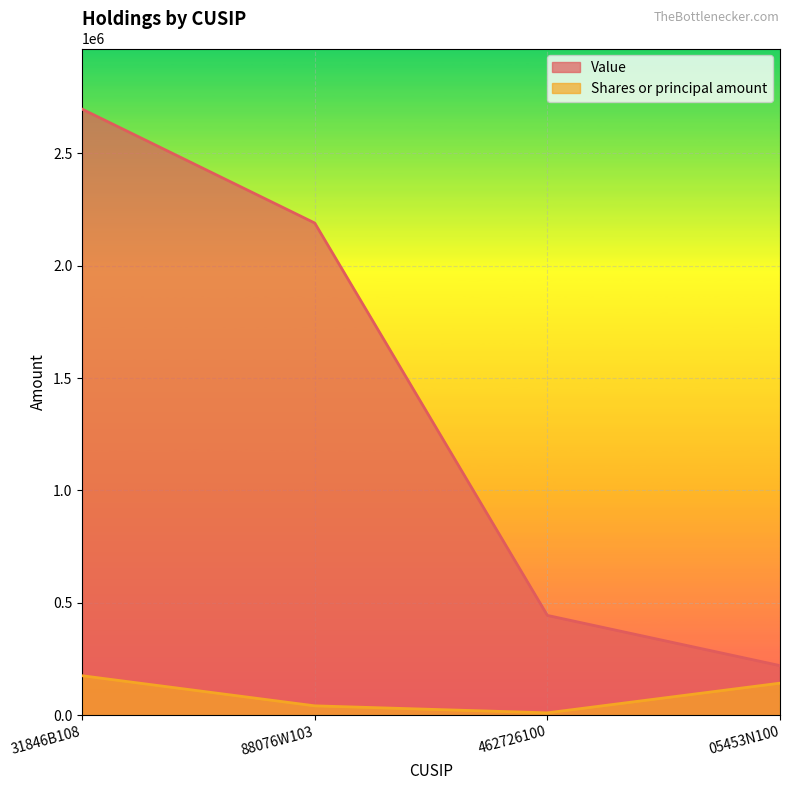

What is the smallest value displayed?

9800